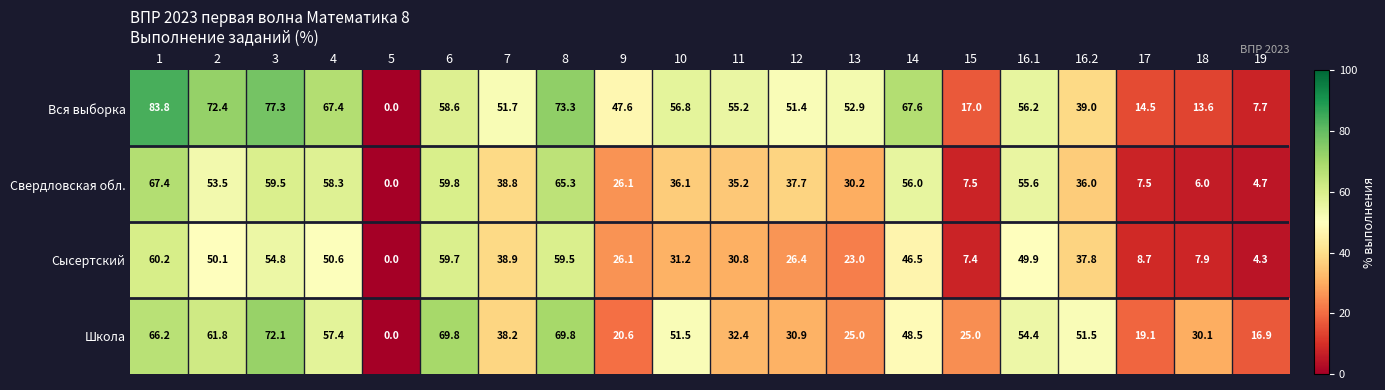

At 6, list the series in order from smallest to largest.

Вся выборка, Сысертский, Свердловская обл., Школа